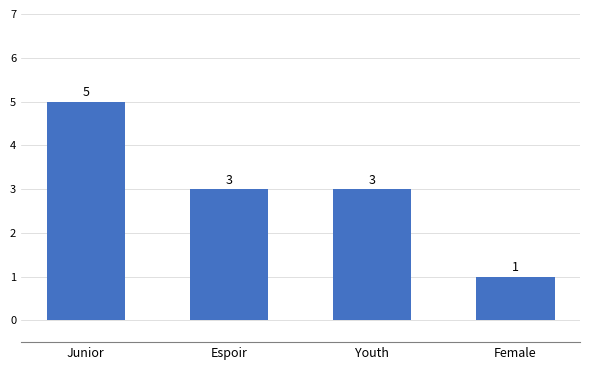

What is the difference between the values at Youth and Junior?

2